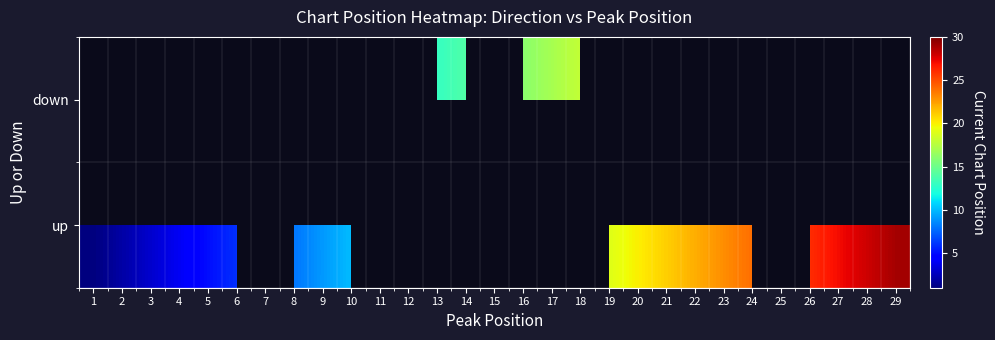

At which category is the sum across all series the highest?

9